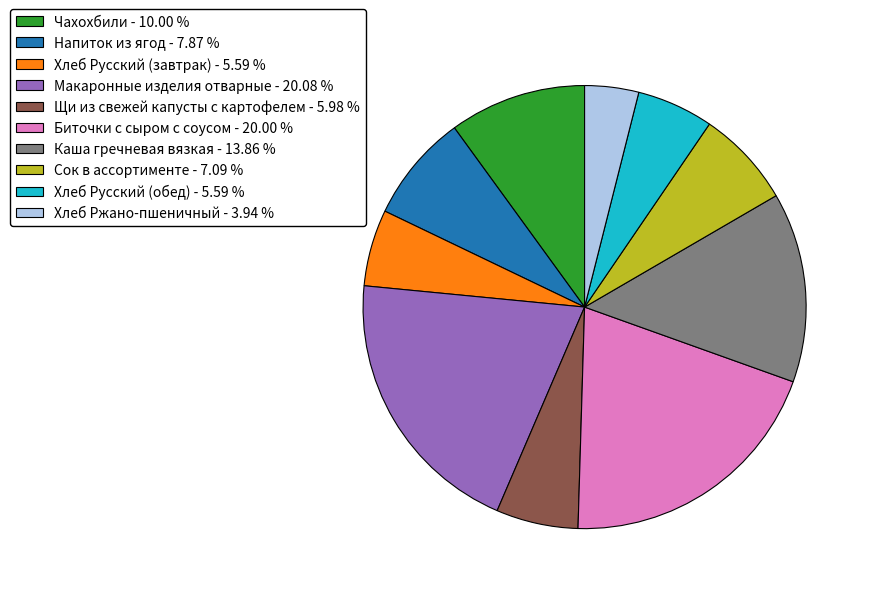

What is the ratio of the value at Хлеб Русский (обед) to the value at Биточки с сыром с соусом?

0.3